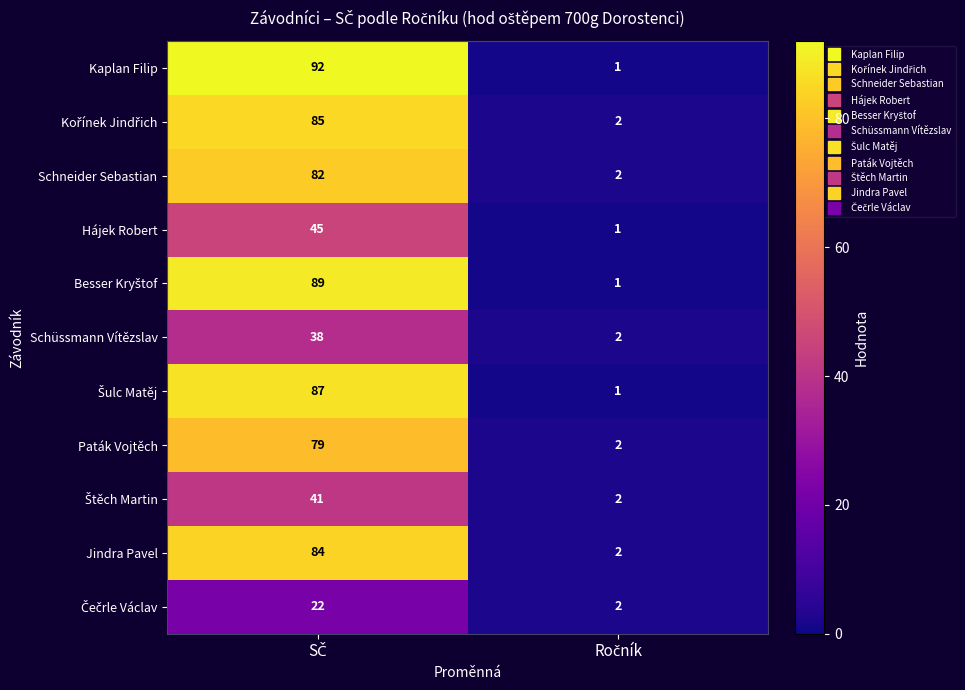

What is the maximum value for Schneider Sebastian?

82